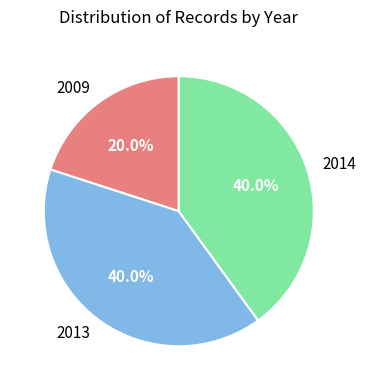

Combined, what portion of the pie is 2009 and 2013?

60.0%